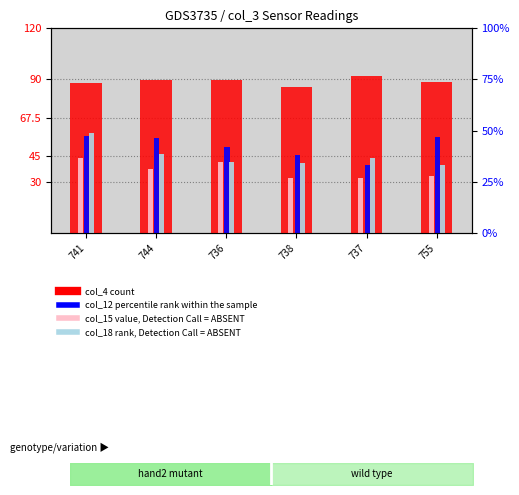

Which series has the largest total across all categories?

col_4 (count)